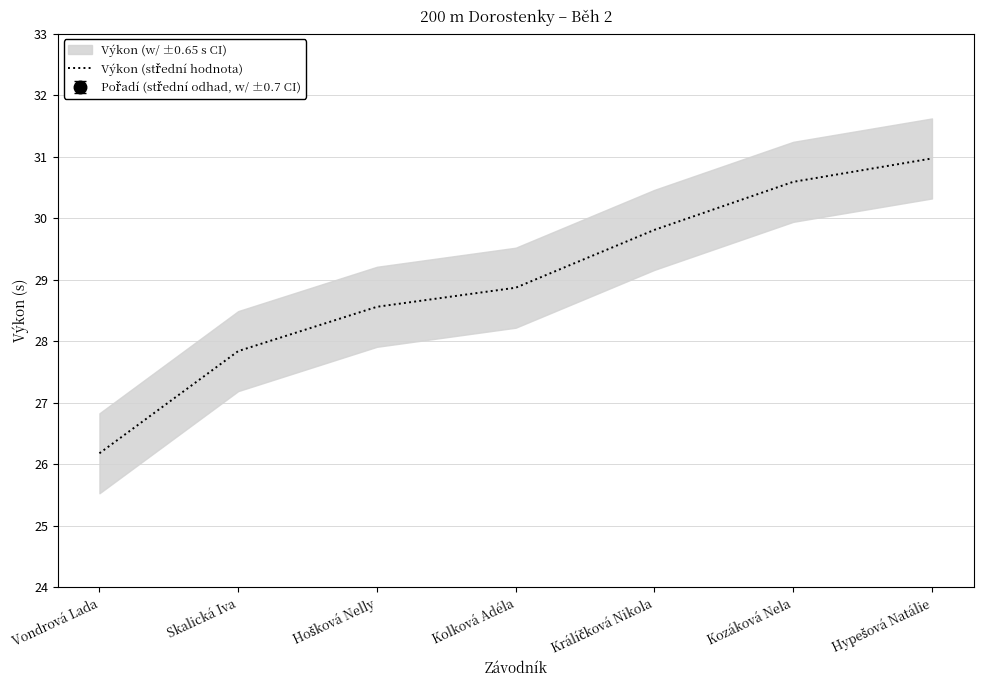

What is the change in value from Vondrová Lada to Hošková Nelly?

+2.4